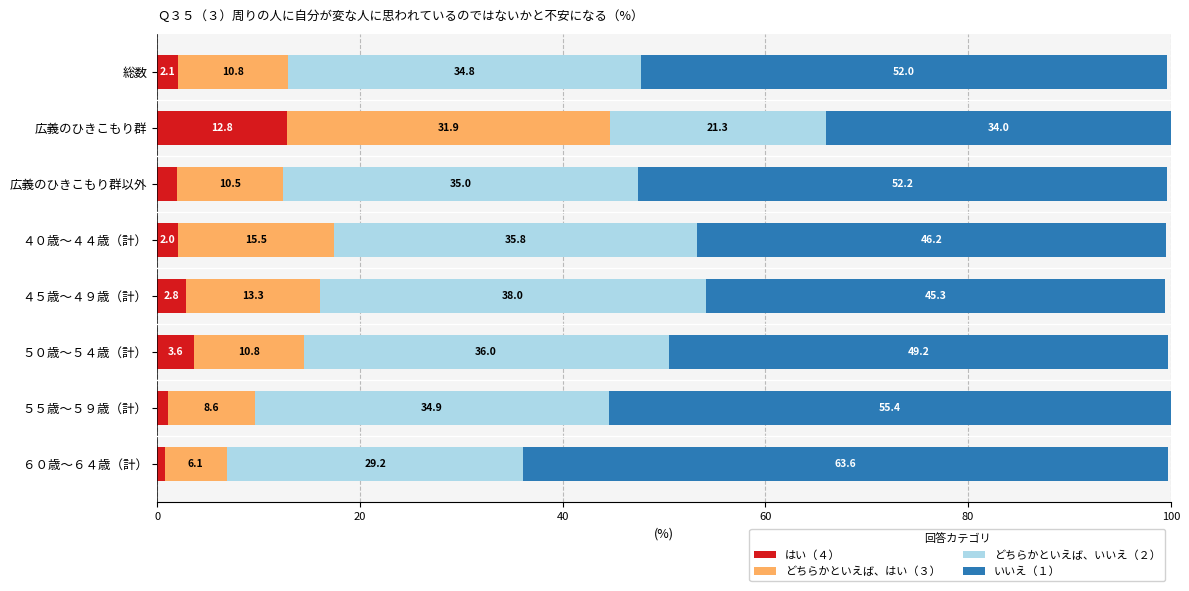

What is the total value across all series at ４５歳～４９歳（計）?

99.4